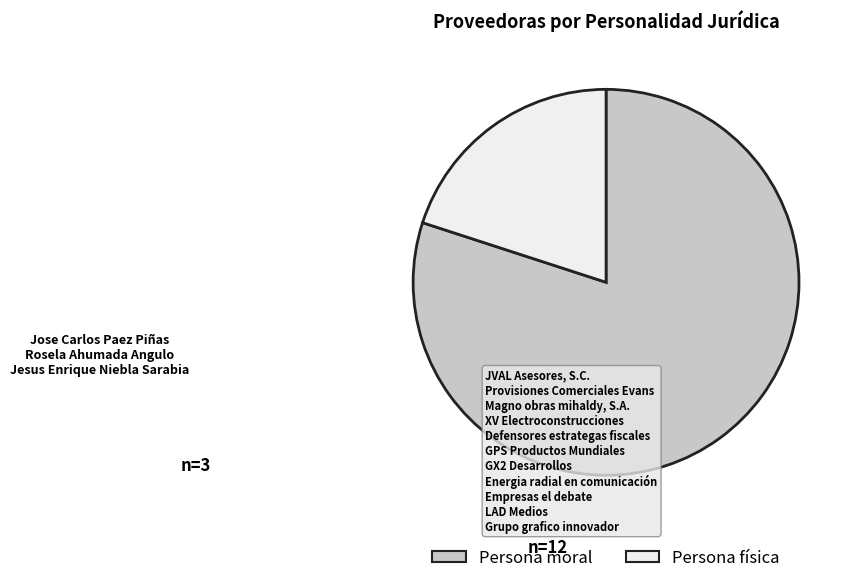

How many segments does this pie chart have?

2